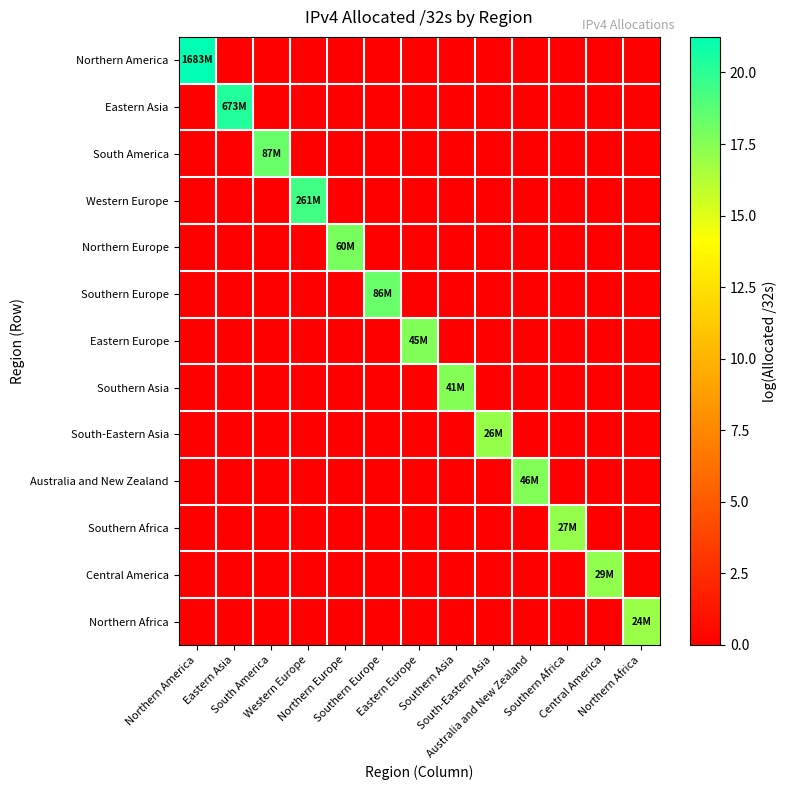

Rank the series by their maximum value, from lowest to highest.

Northern Africa, South-Eastern Asia, Southern Africa, Central America, Southern Asia, Eastern Europe, Australia and New Zealand, Northern Europe, Southern Europe, South America, Western Europe, Eastern Asia, Northern America